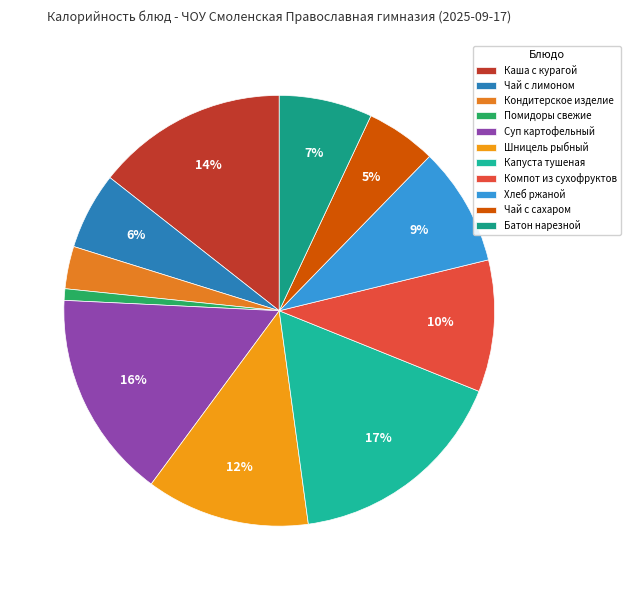

Do Батон нарезной and Капуста тушеная together represent more than half of the pie?

No